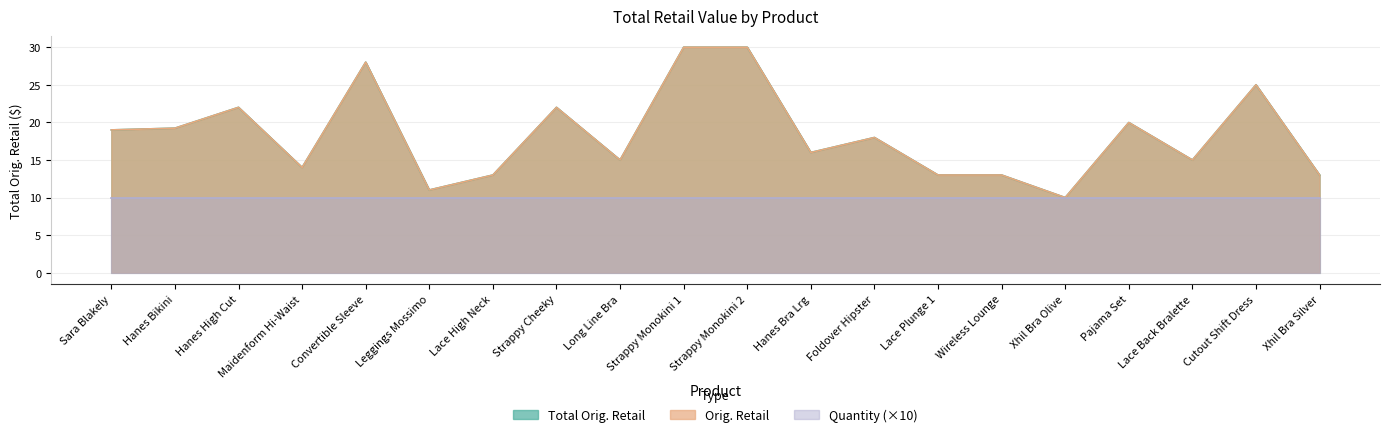

How many values in the Orig. Retail series exceed 17?

10